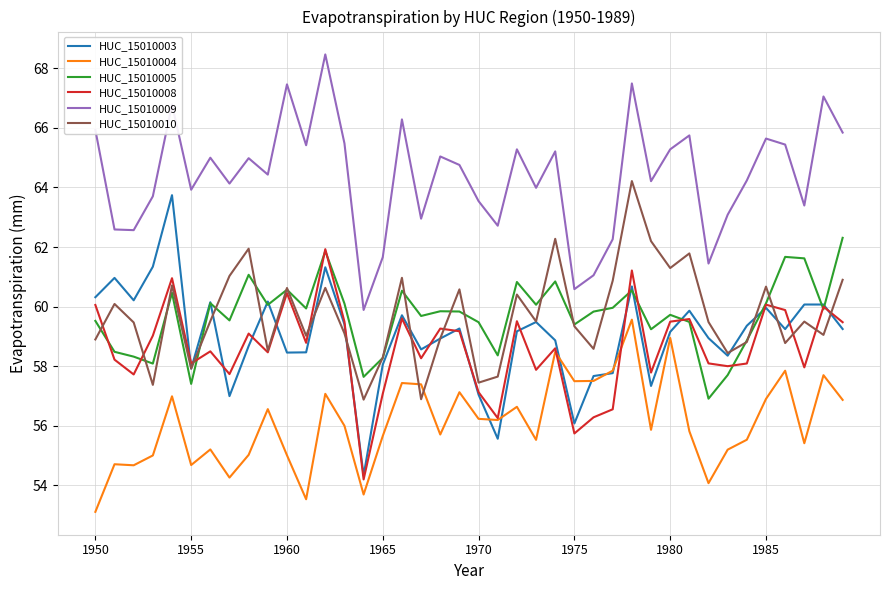

List the series in order of their peak value, highest first.

HUC_15010009, HUC_15010010, HUC_15010003, HUC_15010005, HUC_15010008, HUC_15010004